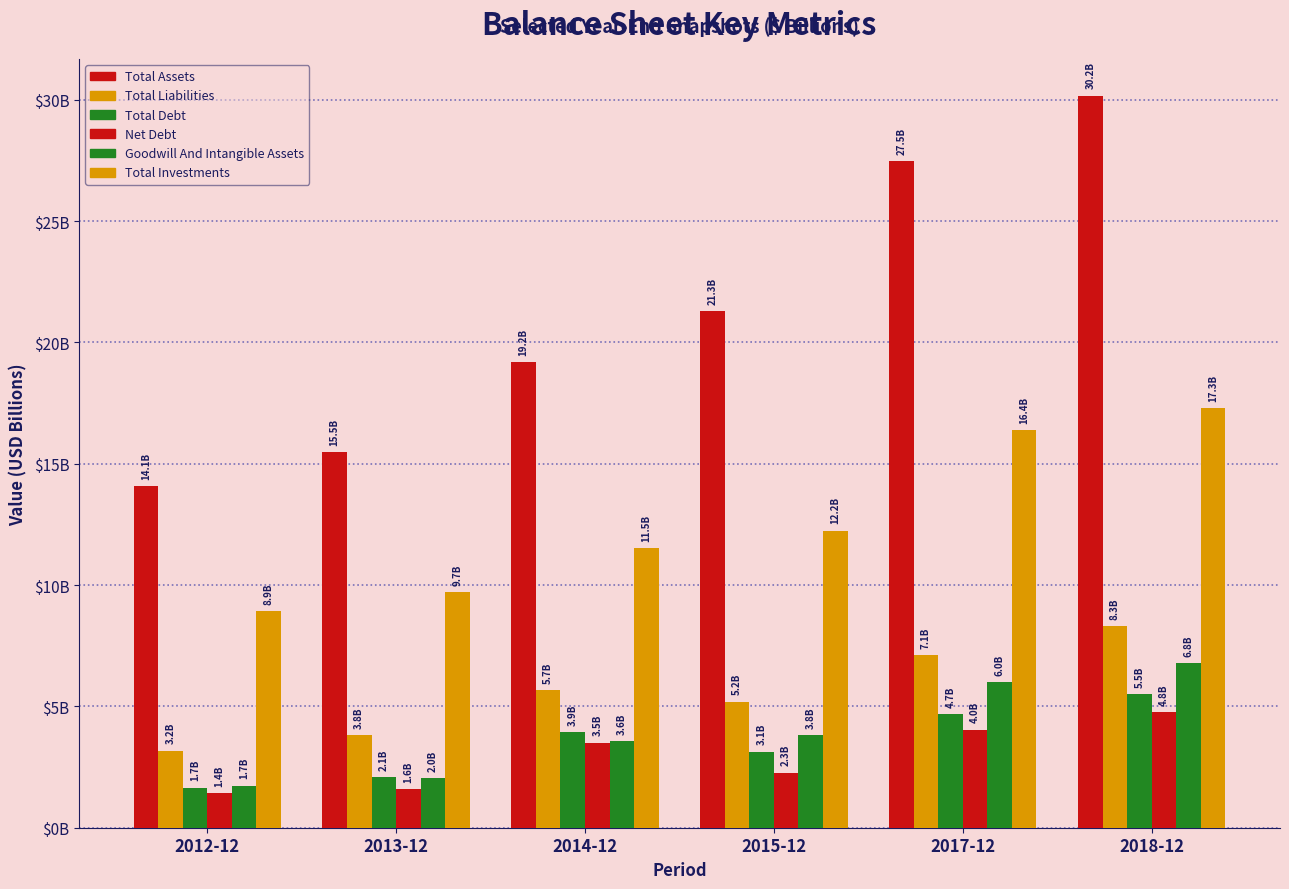

What is the sum of all Net Debt values?

17.6